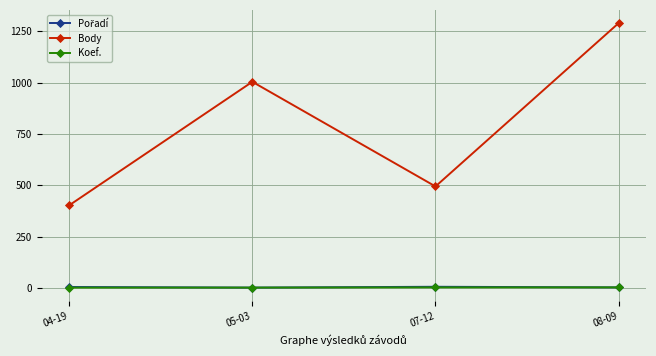

True or false: Body and Koef. cross at least once.

False